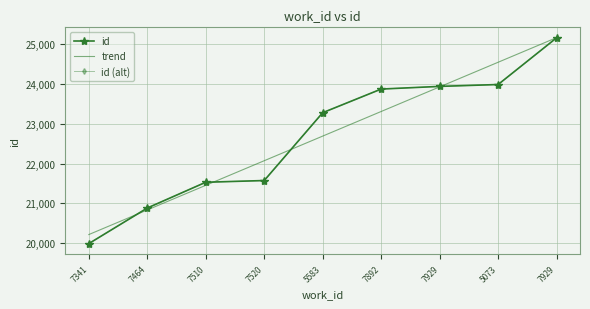

What is the average value of the id (alt) series?

22688.8